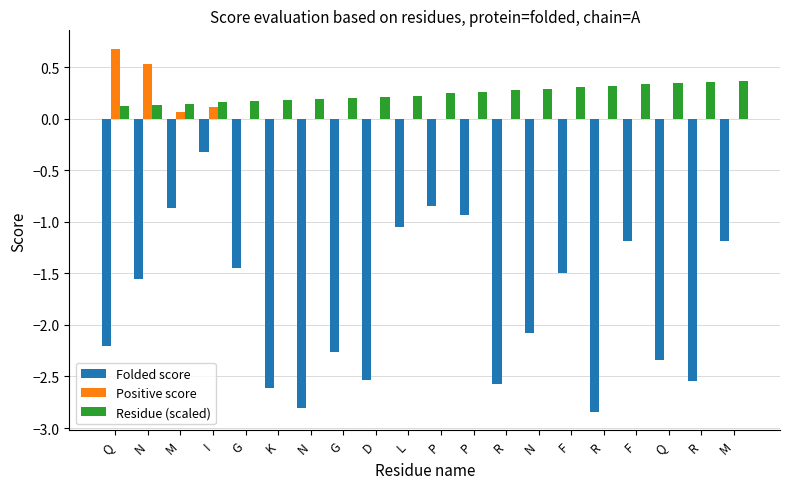

What is the label of the 19th bar from the left?

R